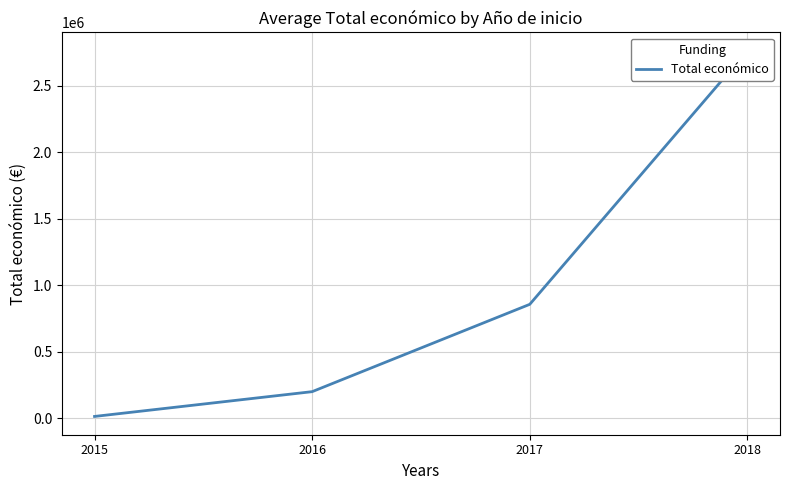

Approximately how many times larger is the value at 2016 compared to 2017?

0.2